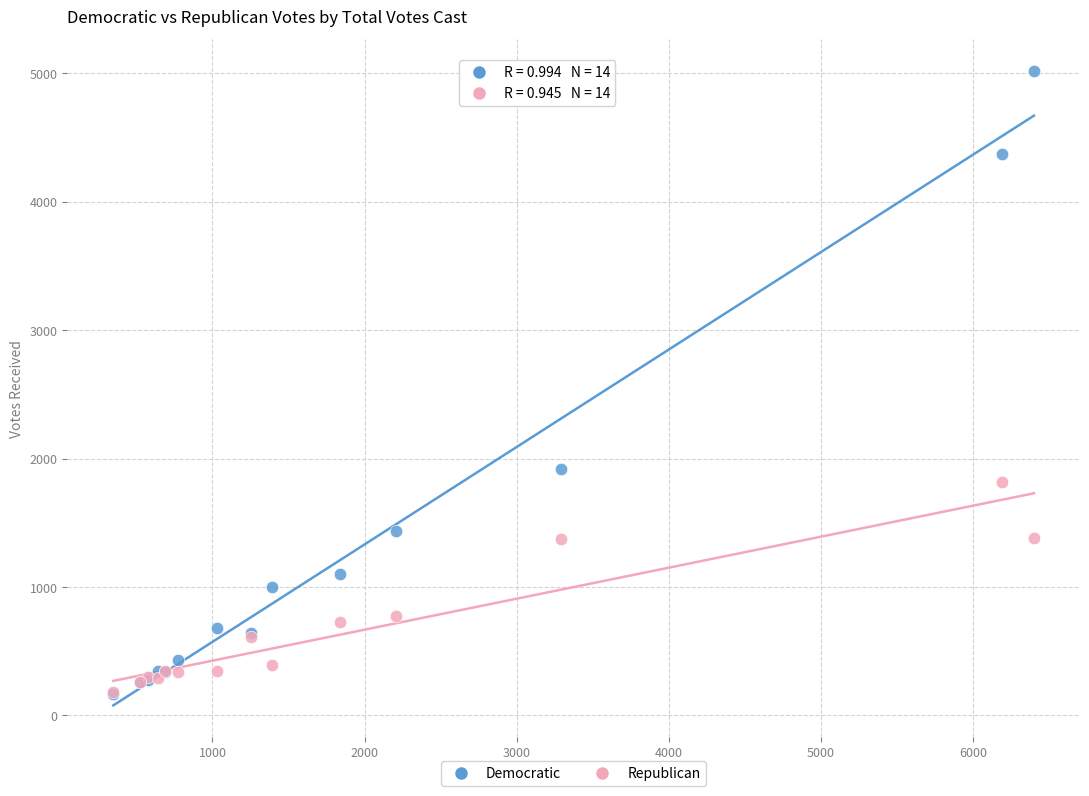

Across all series, what Y value is closest to 2593?

1917